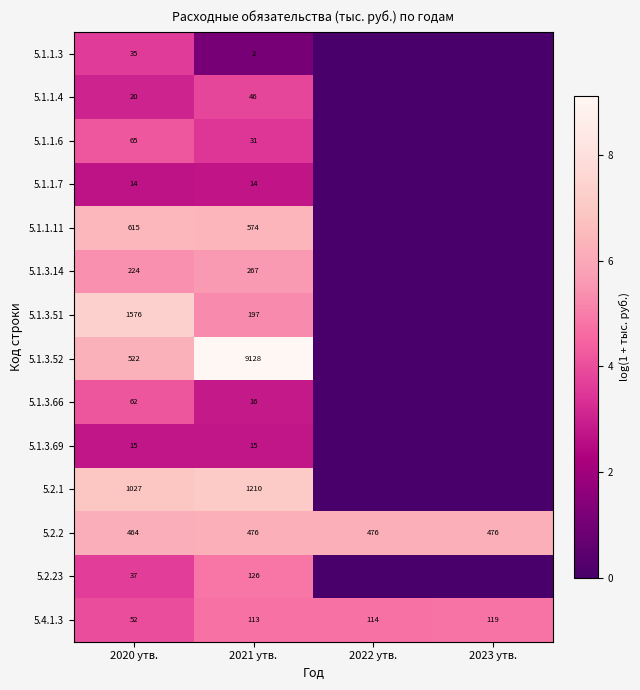

At how many categories does at least one series exceed 0?

4